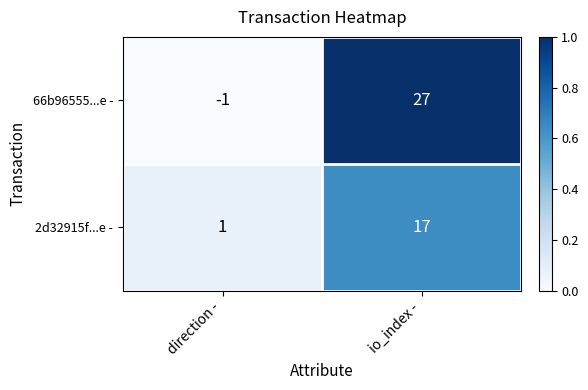

At how many categories does at least one series exceed 0?

2